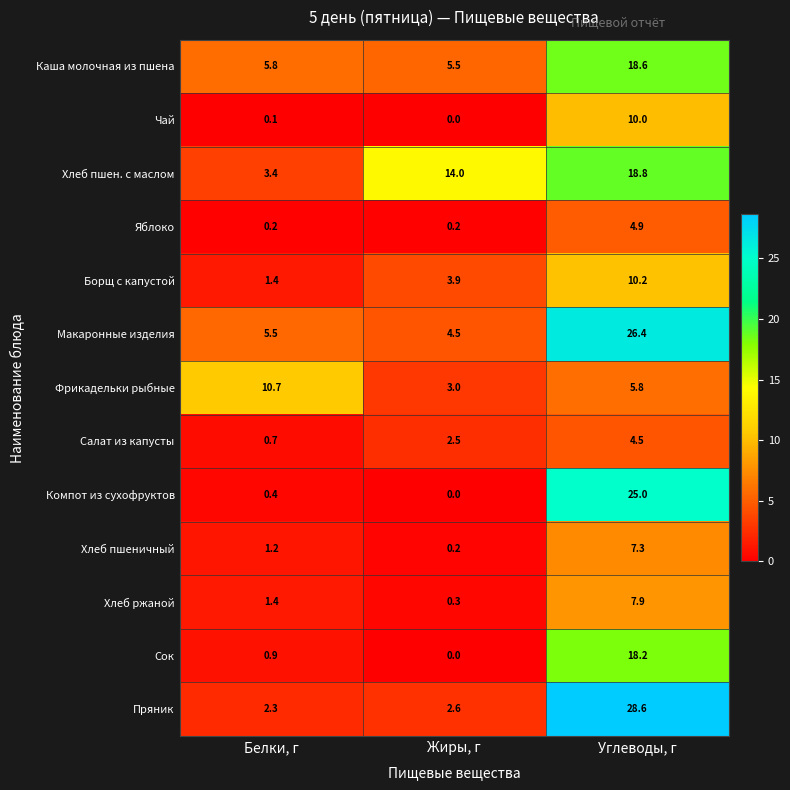

What value does the Борщ с капустой series have at Белки, г?

1.4